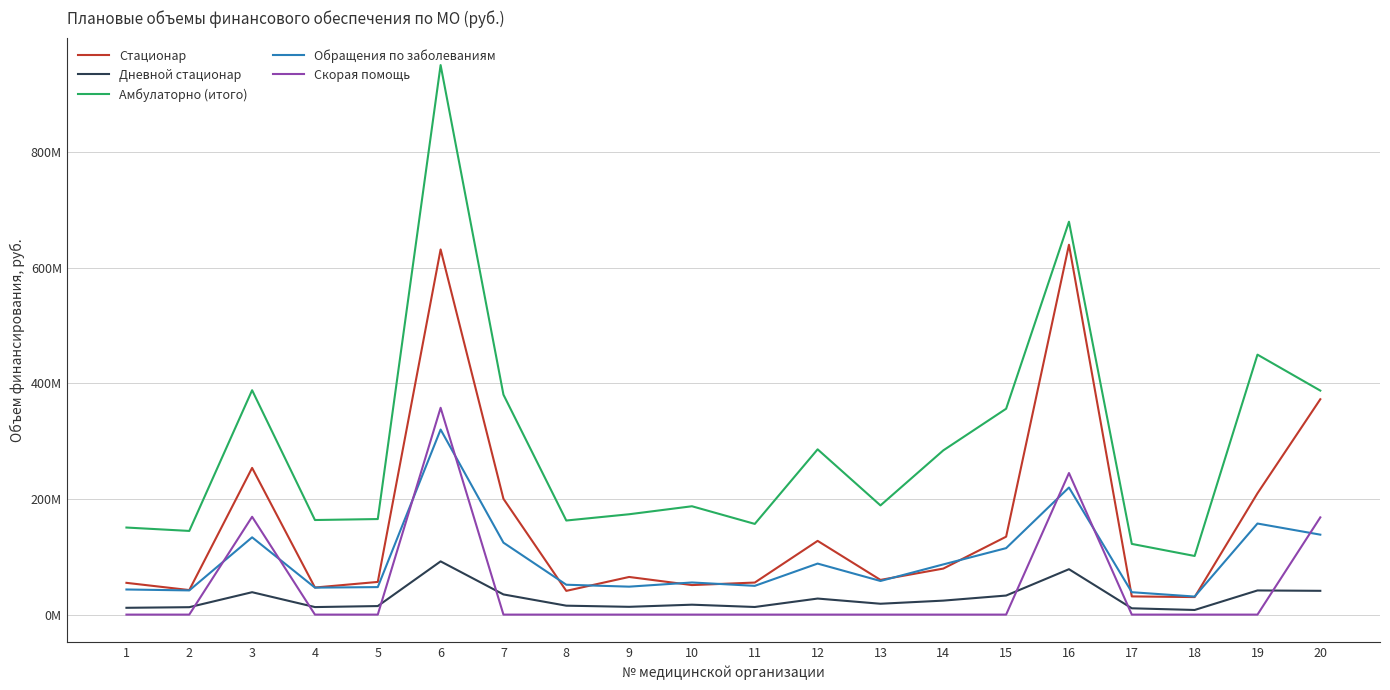

Reading left to right, list all the values displayed in this chart.

Стационар: 54912432	42417353	253625979	46818760	56485948	631275908	200193585	41033168	65073213	51052190	55413302	127479359	59998642	79577170	134708352	639384295	31463794	30299305	209722938	372330163
Дневной стационар: 11757965	12821316	38729415	13020050	14762470	92028316	34871108	15435614	13465347	17153043	13176584	27744451	18774112	24180216	32961765	78484806	10906466	8013481	41760557	41117312
Амбулаторно (итого): 150524320	144656101	387911752	163518084	165197616	950004862	380227232	162649598	173497075	187316255	156797337	285714829	188769608	283910330	355895749	679196314	122229332	101357718	449431463	387242917
Обращения по заболеваниям: 43419266	41834983	133604665	46640588	47560353	319923247	124372180	51649034	48317729	55542770	49725264	88213399	58147709	86777957	114914948	219714011	38730730	31212150	157454484	138209251
Скорая помощь: 0	0	169125374	0	0	357553682	0	0	0	0	0	0	0	0	0	244764343	0	0	0	168098146